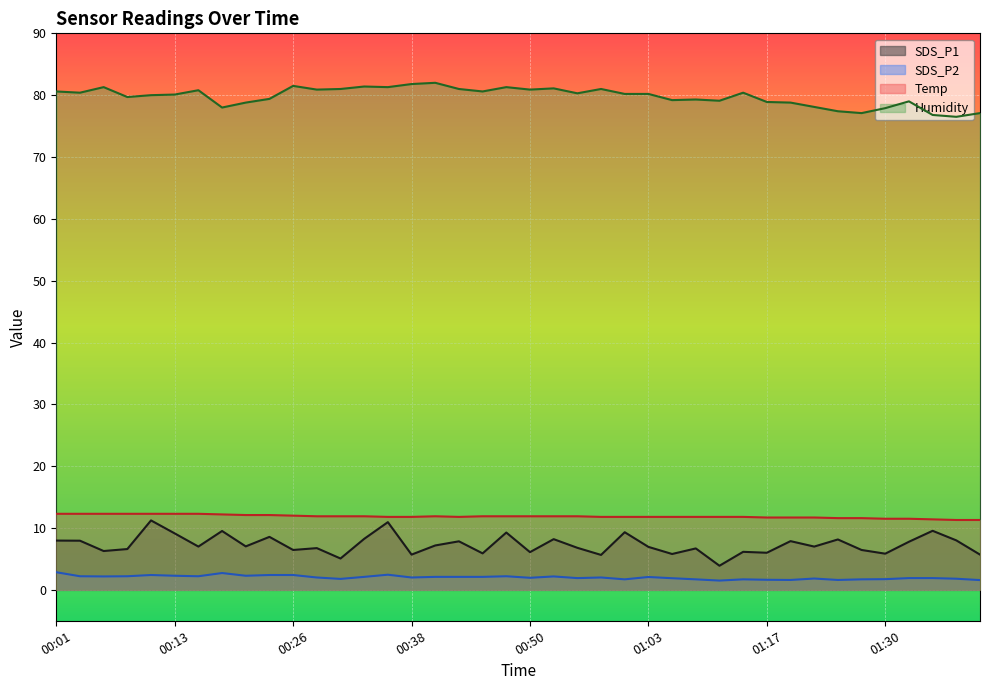

What is the sum of all Humidity values?

3191.2